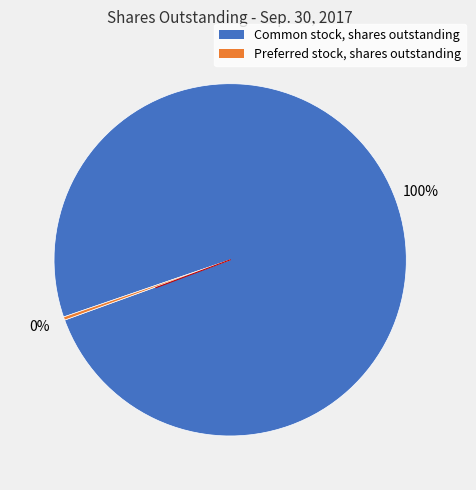

Which has a higher value, Preferred stock, shares outstanding or Common stock, shares outstanding?

Common stock, shares outstanding